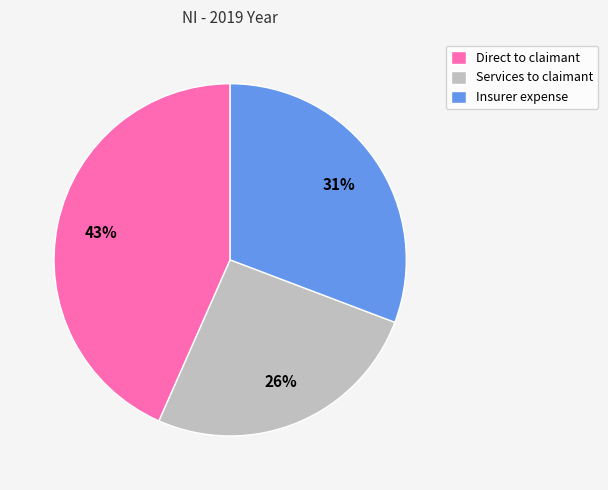

To the nearest percent, what is the difference between the Services to claimant and Insurer expense slice percentages?

5%